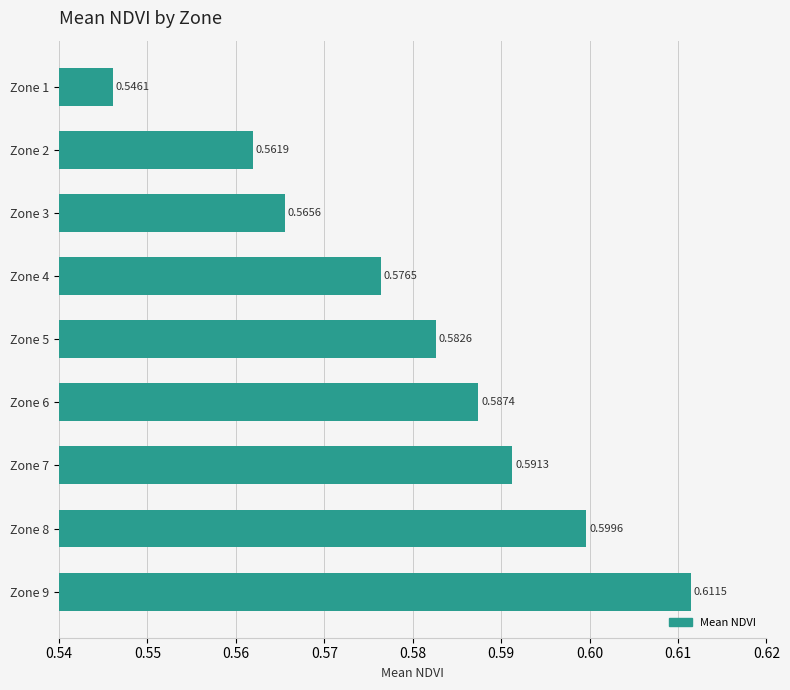

What is the difference between the maximum and minimum values?

0.1